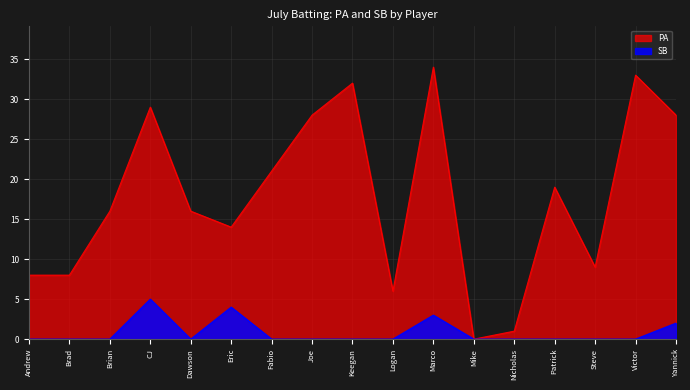

The SB series shows -3 at Fabio. True or false?

False